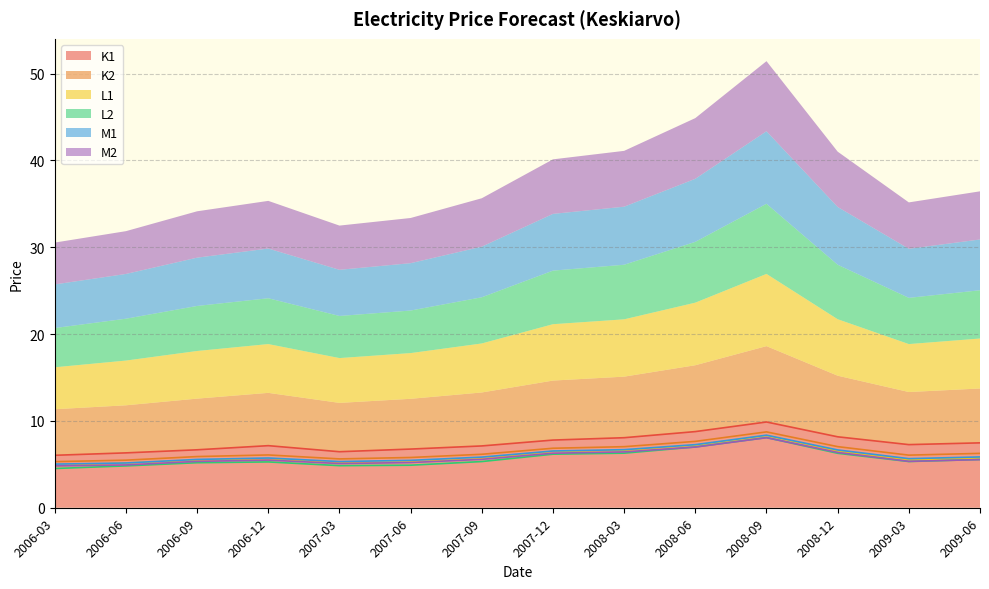

Rank the series at 2008-09 from highest to lowest value.

K1, K2, M1, L1, L2, M2